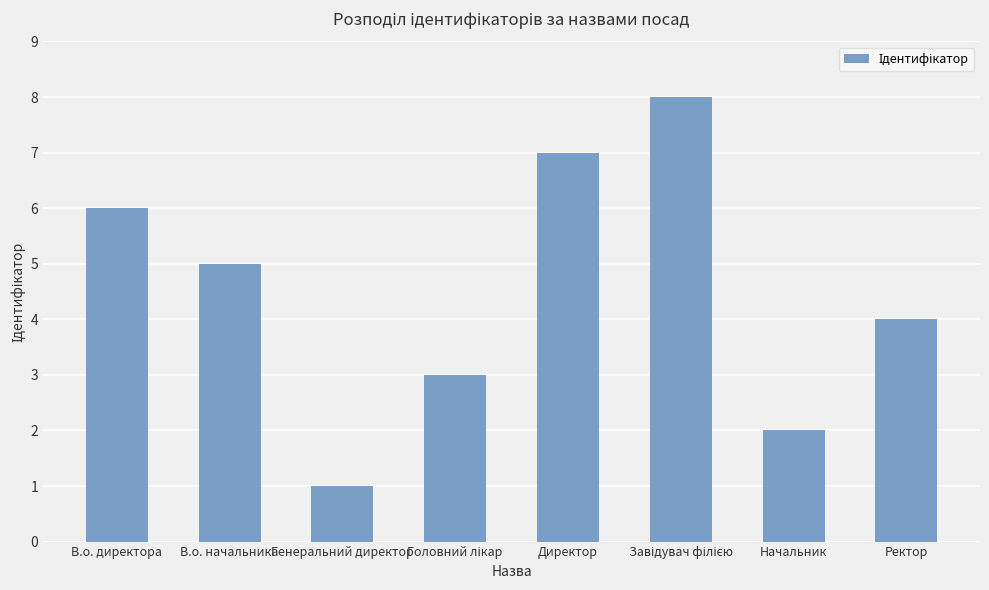

What is the difference between the second highest and minimum values?

6